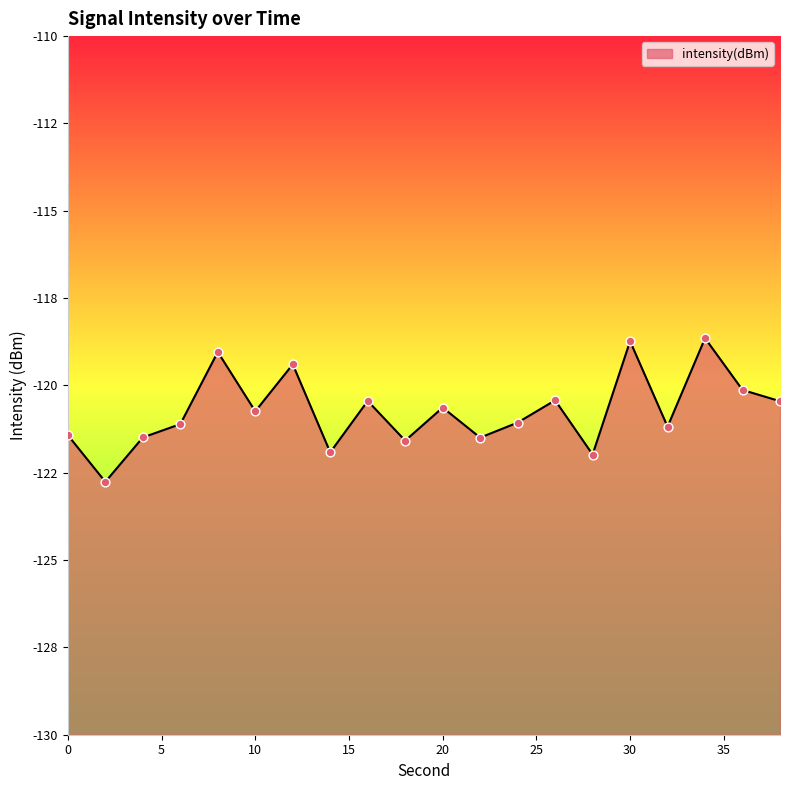

What is the change in value from 4 to 32?

+0.3